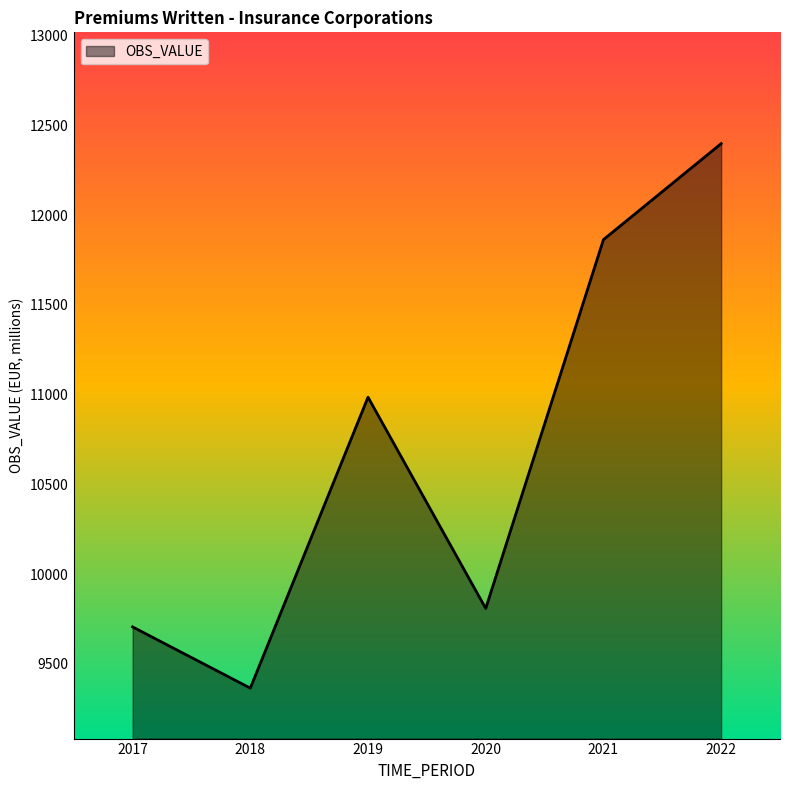

List the labels in order of value, largest first.

2022, 2021, 2019, 2020, 2017, 2018